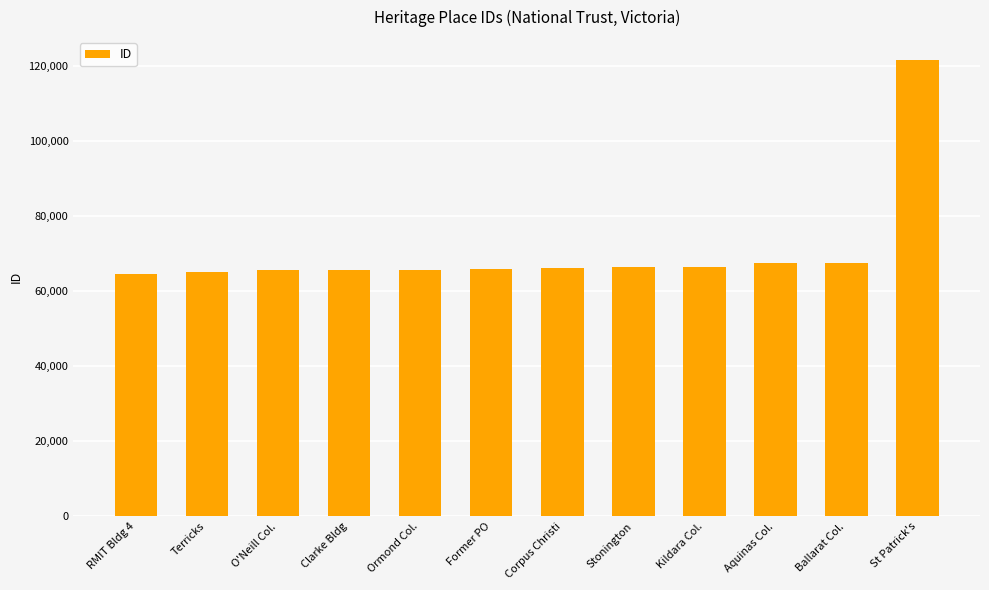

What is the ratio of the value at Stonington to the value at RMIT Bldg 4?

1.0